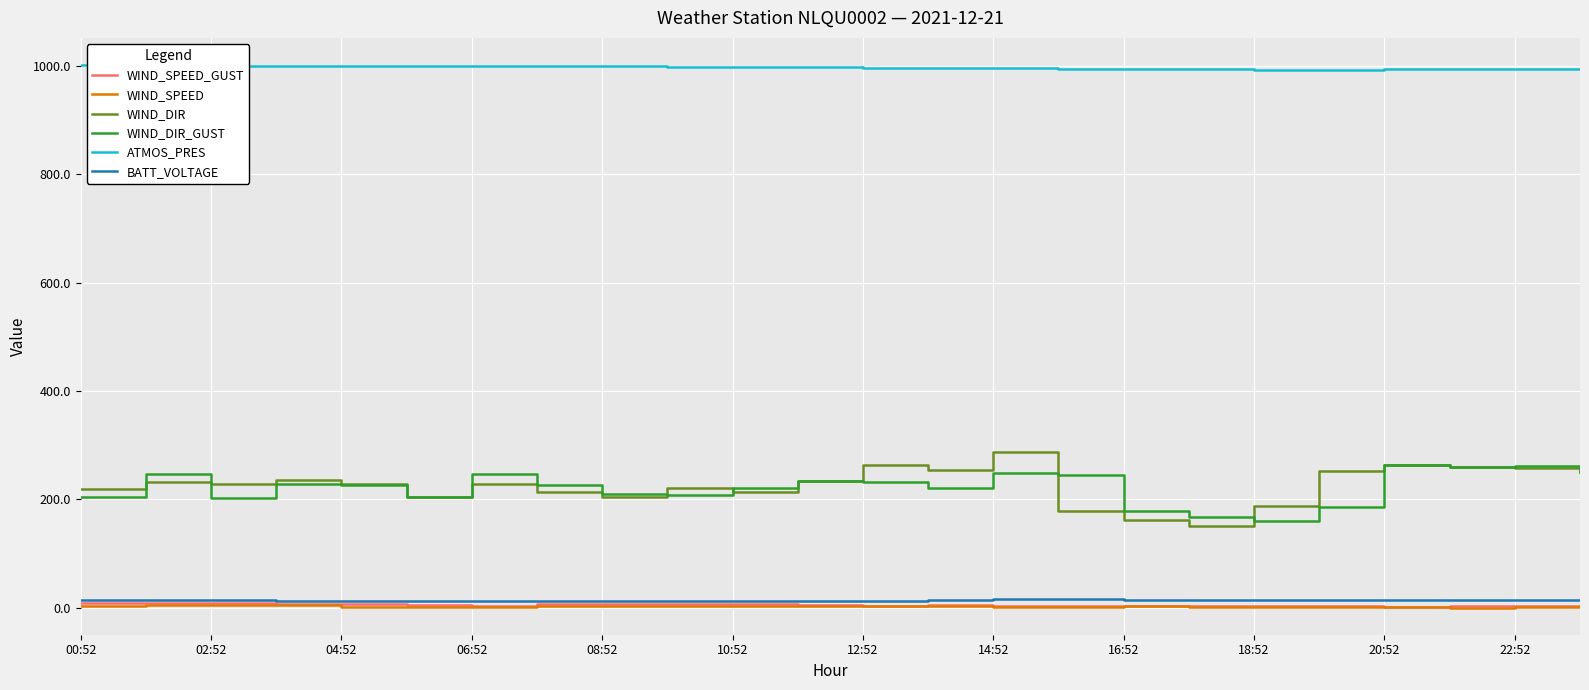

Is it true that WIND_DIR equals 61.5 at 20:52?

False